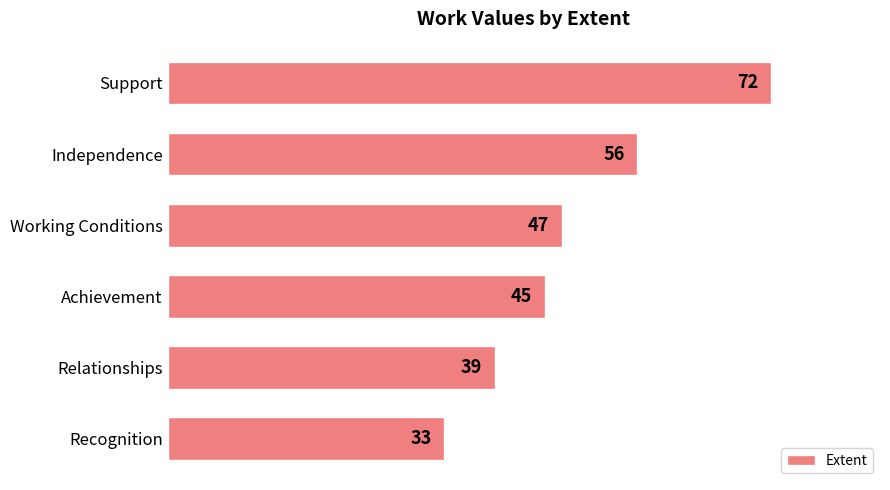

What is the difference between the second highest and second lowest values?

17